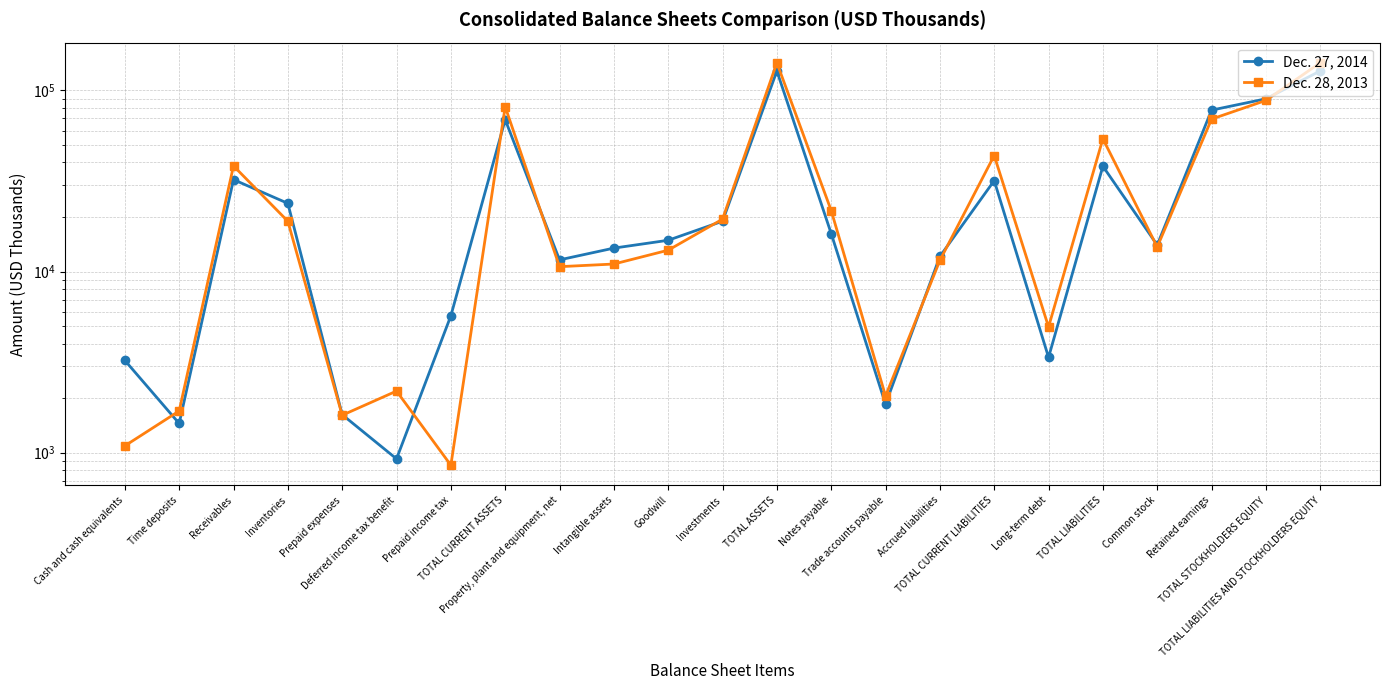

Which series has the widest spread of values?

Dec. 28, 2013